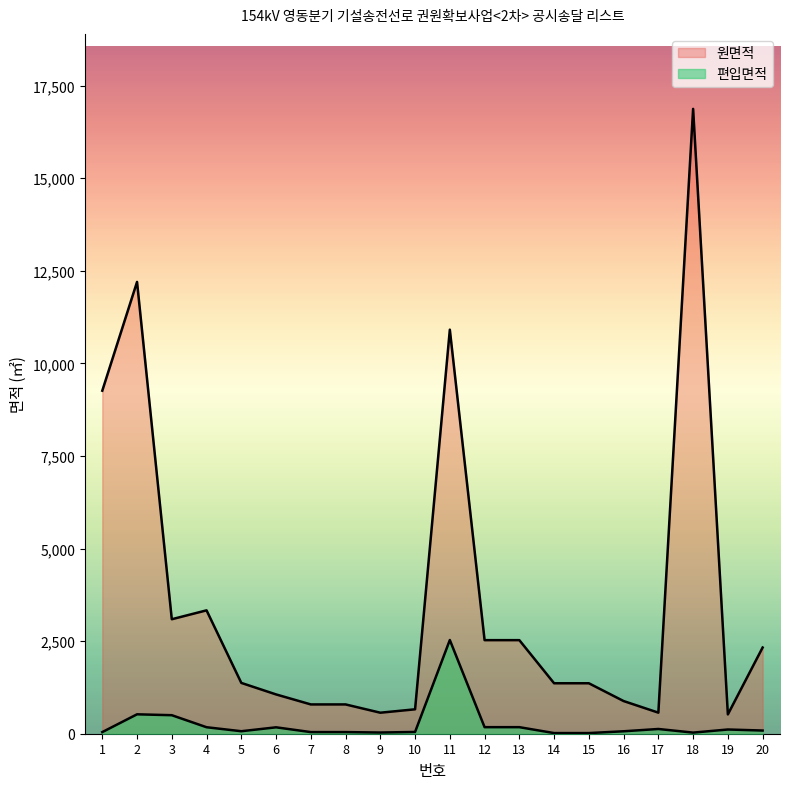

List the labels in order of 편입면적 value, smallest first.

14, 15, 18, 9, 1, 7, 8, 10, 16, 5, 20, 19, 17, 6, 4, 12, 13, 3, 2, 11